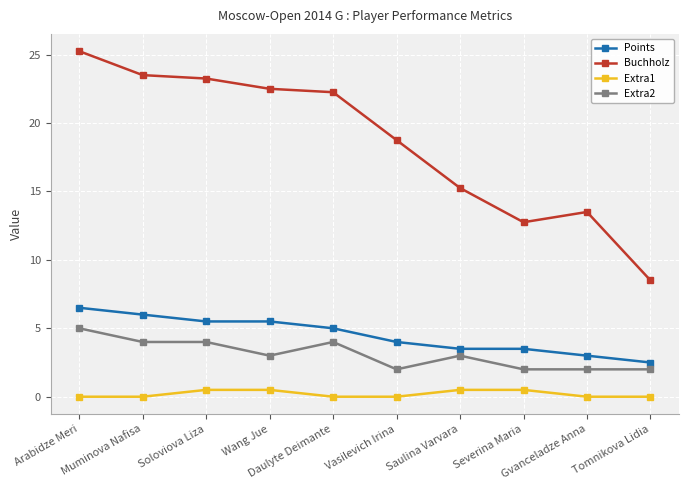

True or false: Extra1 and Buchholz cross at least once.

False